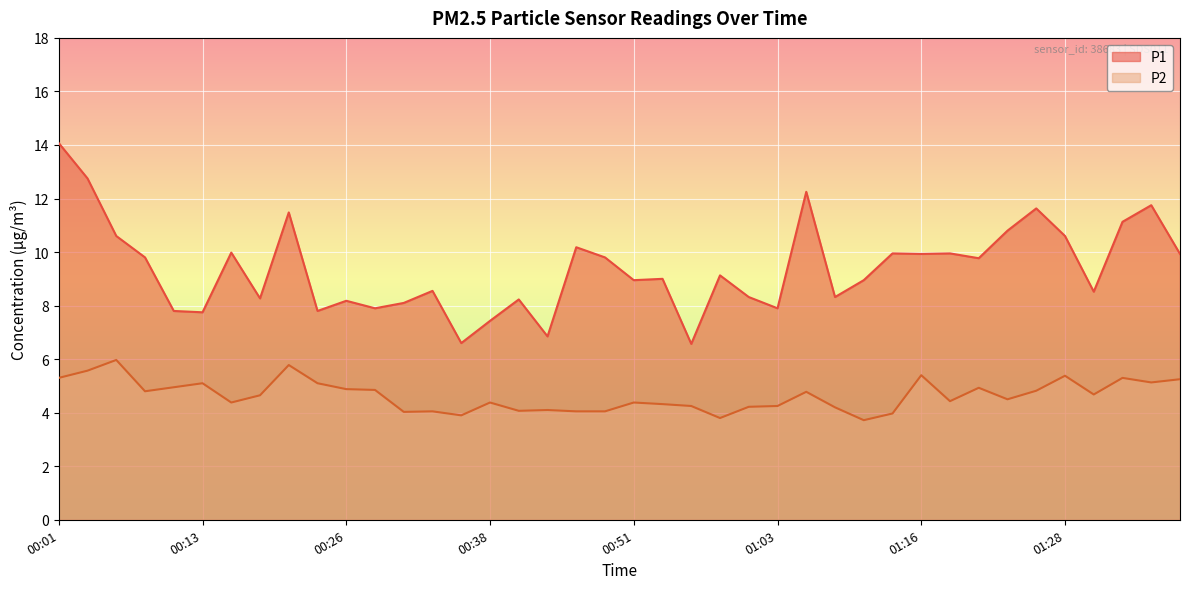

Which has a higher value, 00:01 or 01:28?

00:01